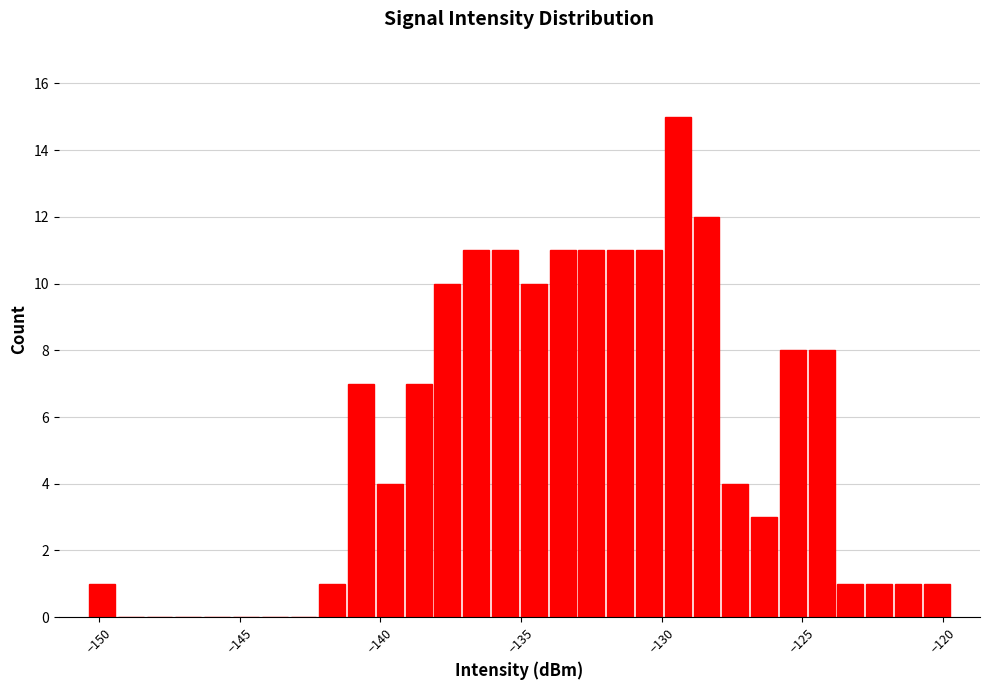

Around what value on the x-axis is the tallest bar? Give the approximate position of its centre, as read against the axis.

-129.5